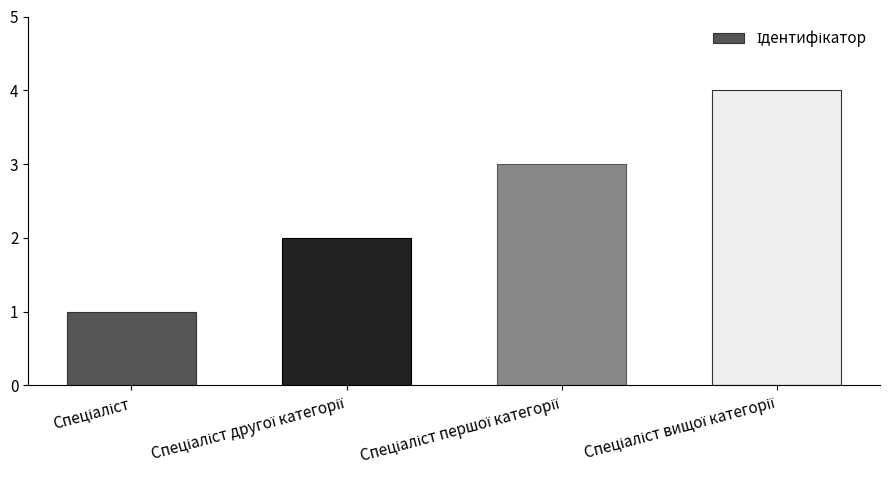

What is the sum of all values?

10